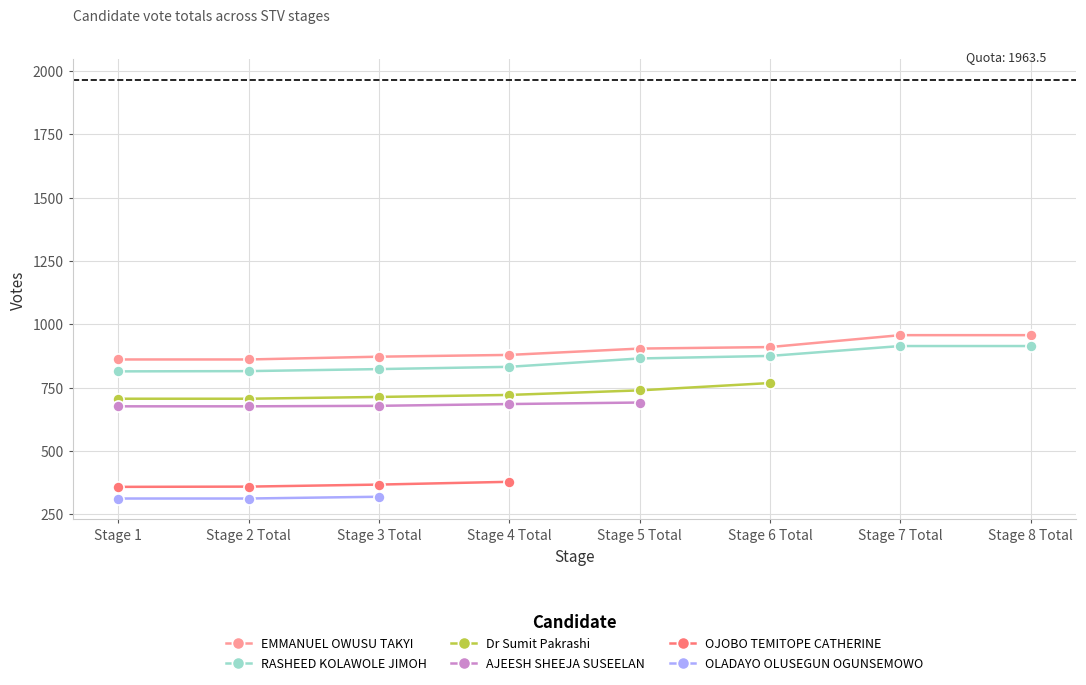

Is it true that OLADAYO OLUSEGUN OGUNSEMOWO equals 508 at Stage 3 Total?

False